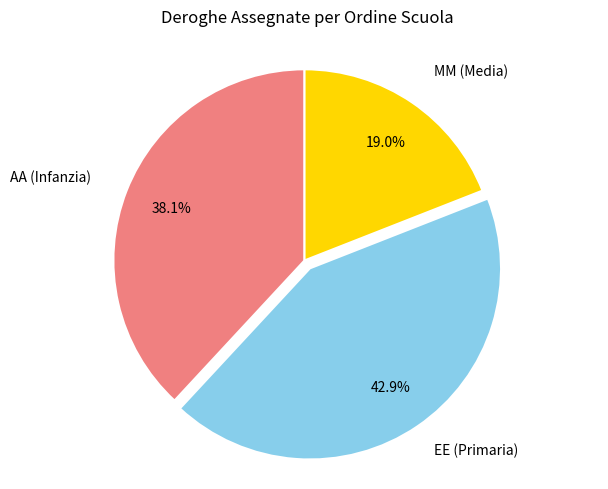

Does any single category account for the majority?

No